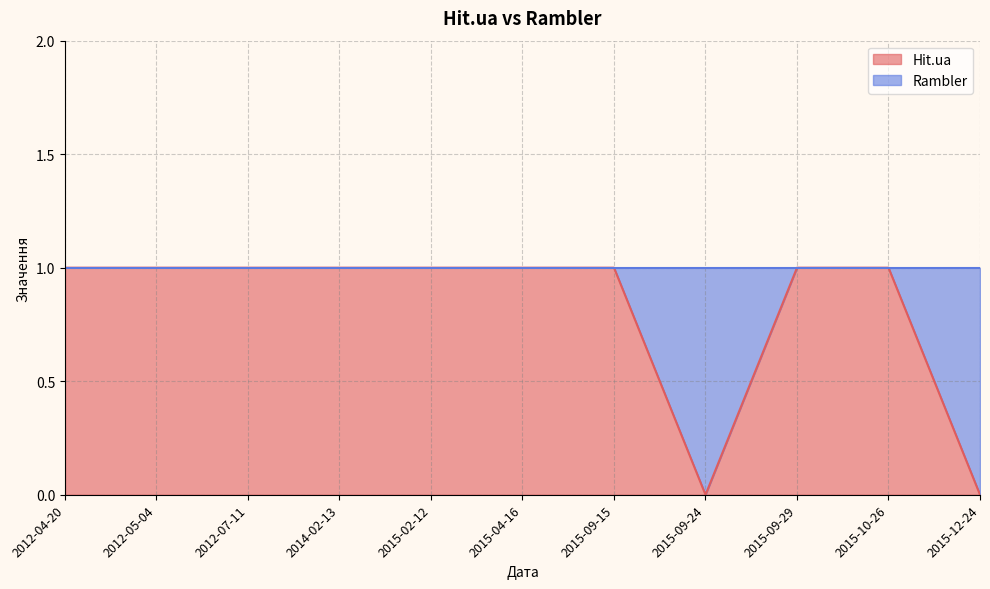

What is the difference between the maximum and minimum values?

1